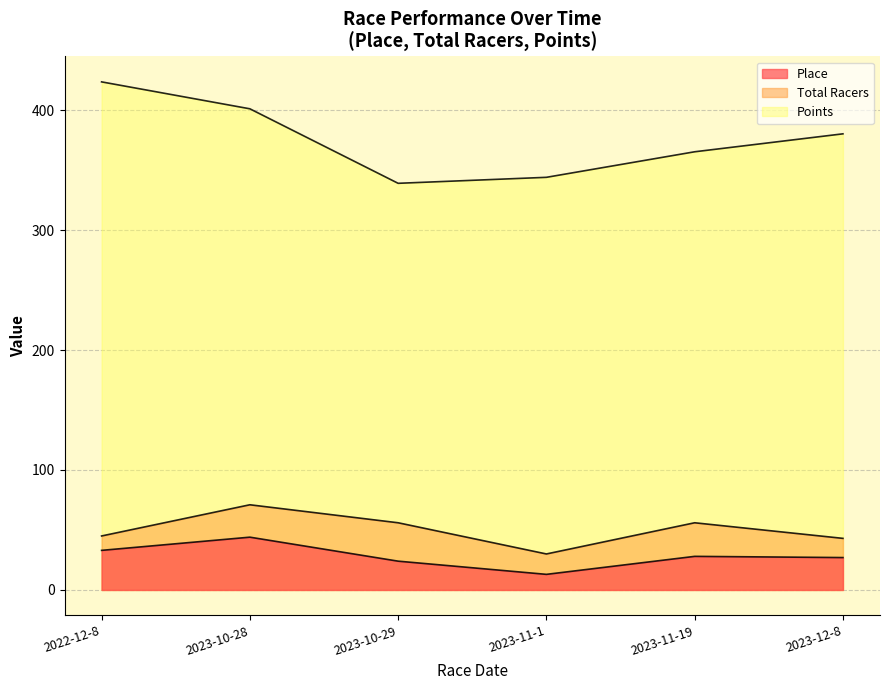

How many categories are shown in the chart?

6